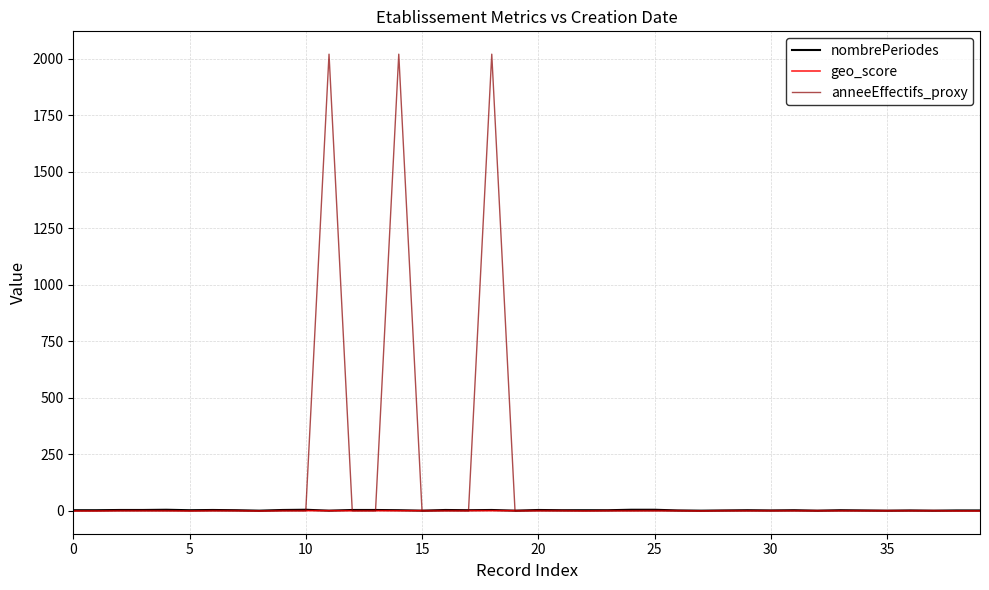

What is the highest value of the anneeEffectifs_proxy series?

2020.0